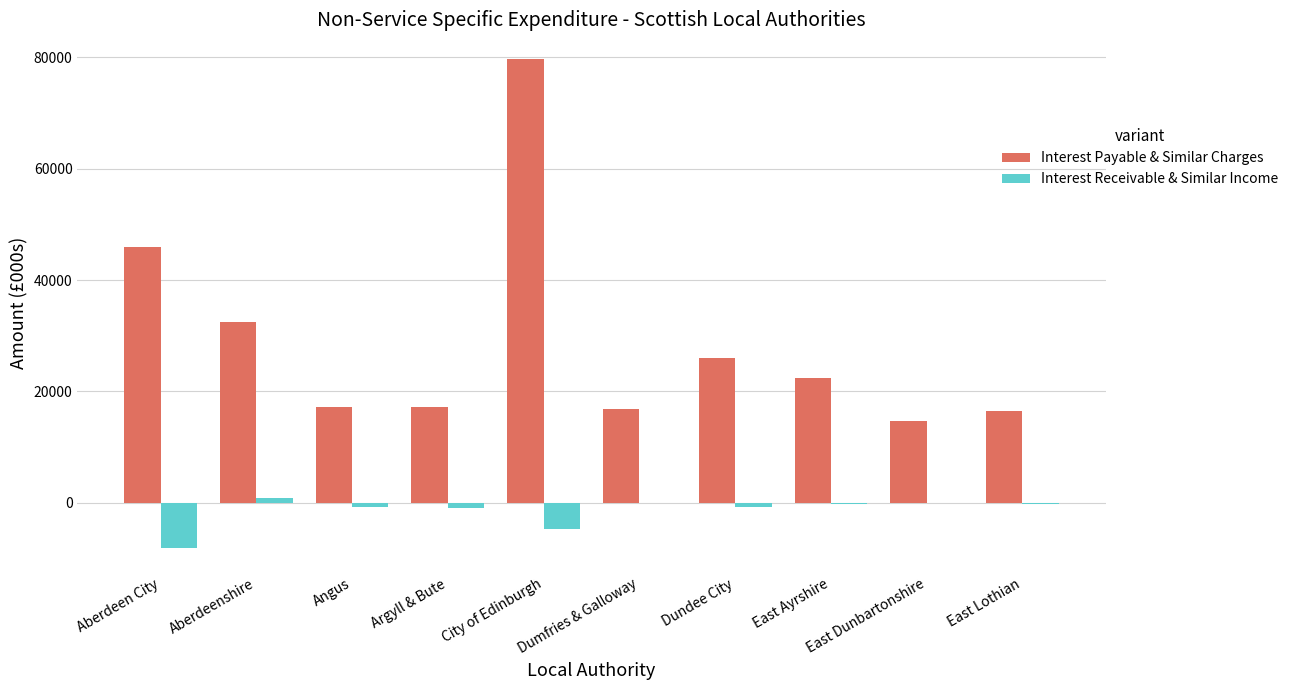

What are all the series names shown in the legend?

Interest Payable & Similar Charges, Interest Receivable & Similar Income